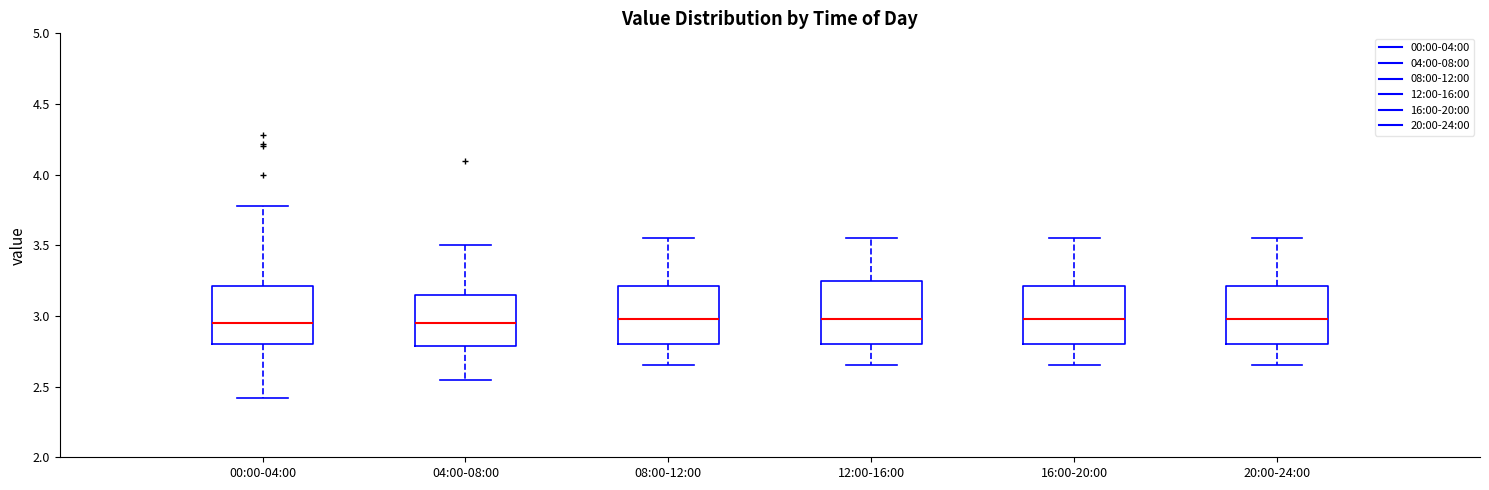

Reading left to right, transcribe this box plot: for each box, give where its median line is, the range the box spans, and where its two whiskers end, as read against the y-axis. The values are not printed on the chart, so give them approximately, as read against the axis.

00:00-04:00: median 2.95, box 2.80 to 3.20, whiskers 2.40 to 3.80
04:00-08:00: median 2.95, box 2.80 to 3.15, whiskers 2.55 to 3.50
08:00-12:00: median 3.00, box 2.80 to 3.20, whiskers 2.65 to 3.55
12:00-16:00: median 3.00, box 2.80 to 3.25, whiskers 2.65 to 3.55
16:00-20:00: median 3.00, box 2.80 to 3.20, whiskers 2.65 to 3.55
20:00-24:00: median 3.00, box 2.80 to 3.20, whiskers 2.65 to 3.55